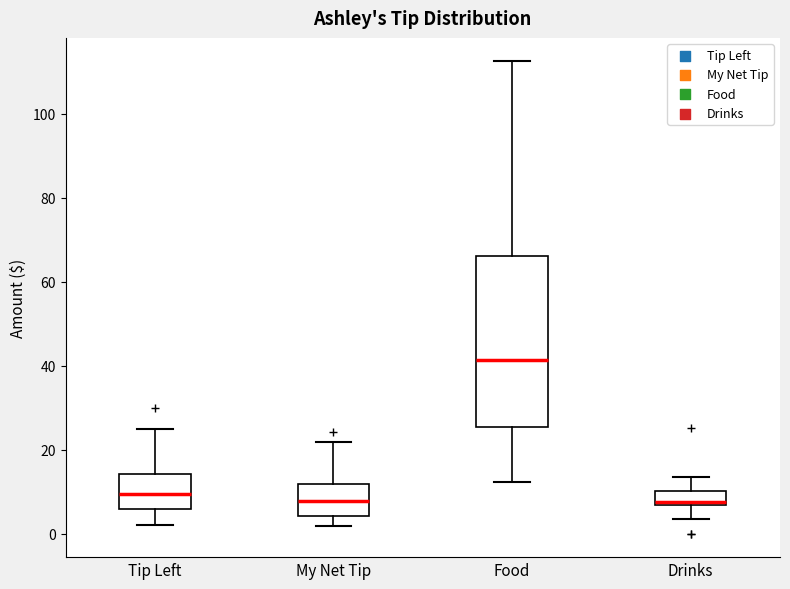

Where does the median line of the box for My Net Tip sit on the y-axis? The values are not printed on the chart, so give them approximately, as read against the axis.

8